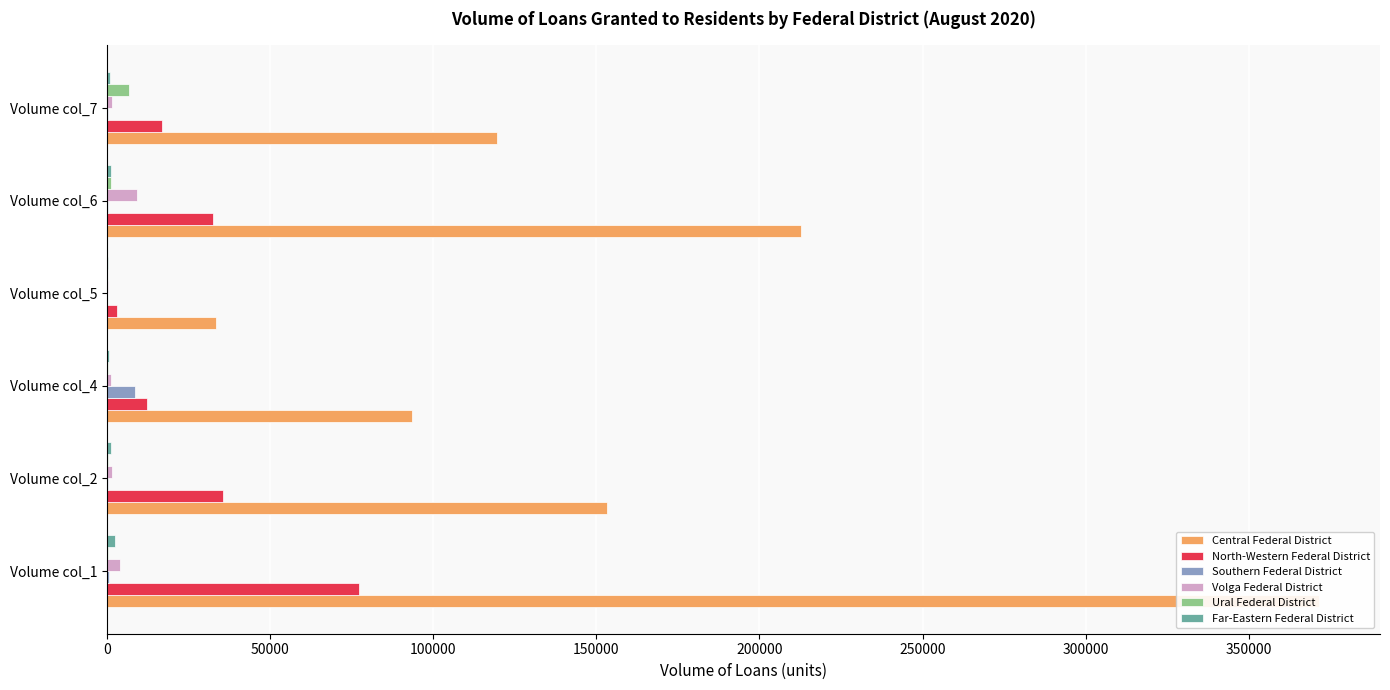

How many values in the Far-Eastern Federal District series are below 1035?

3